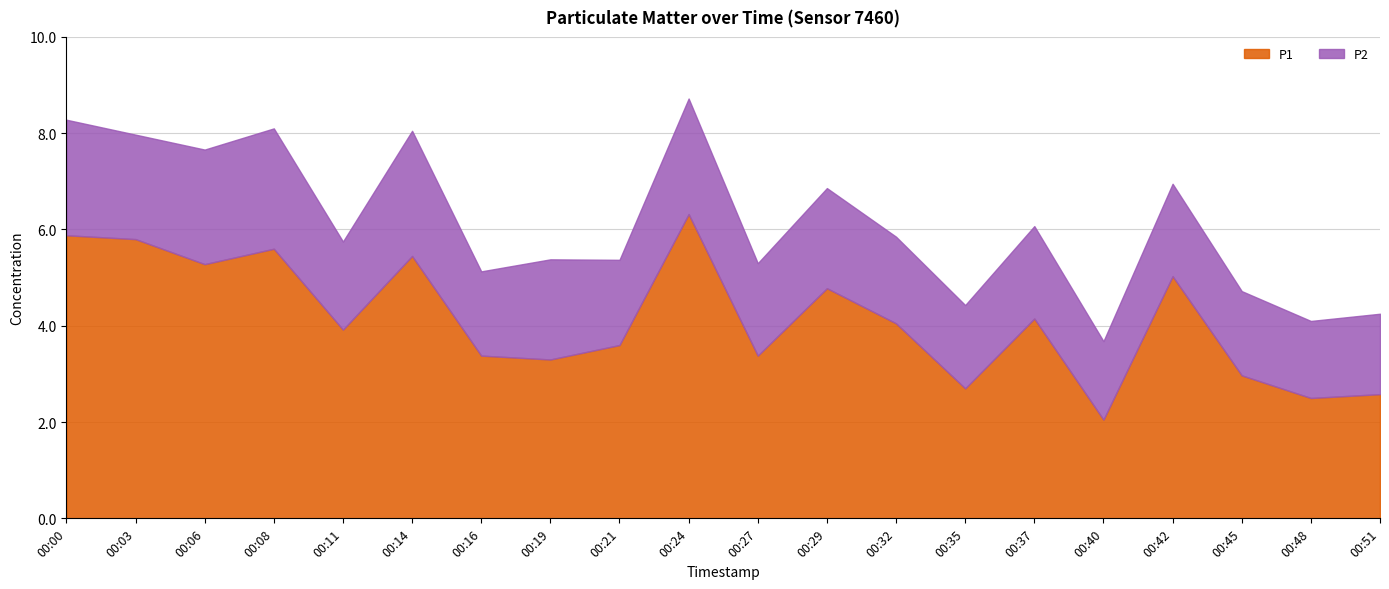

What is the lowest value of the P2 series?

1.6